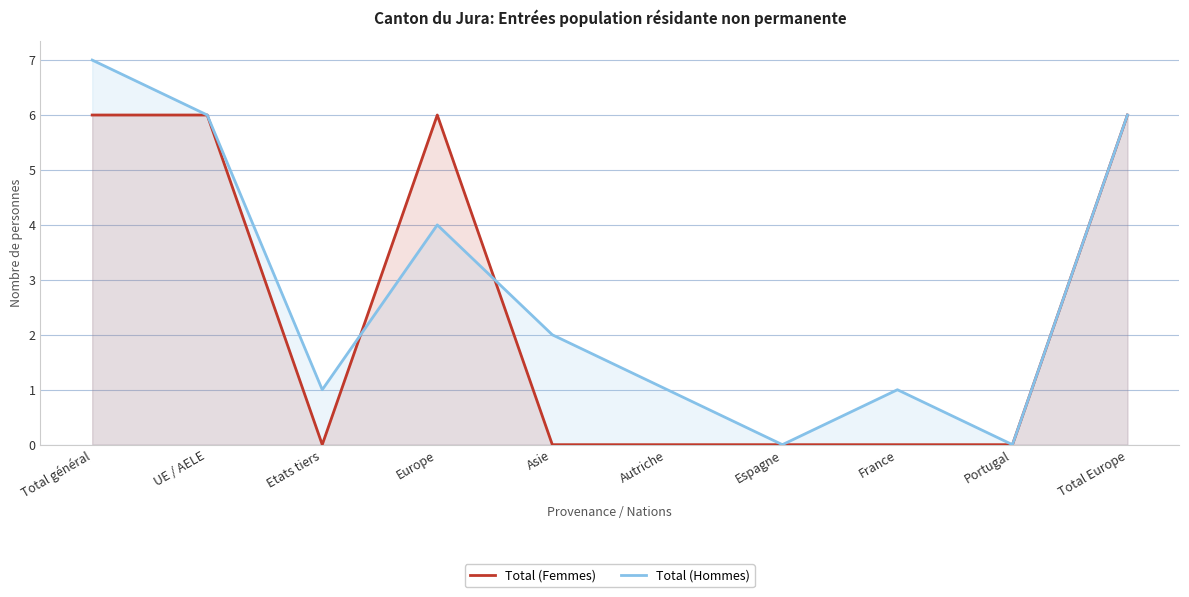

Rank the categories by Total (Hommes) value from lowest to highest.

Espagne, Portugal, Etats tiers, Autriche, France, Asie, Europe, UE / AELE, Total Europe, Total général